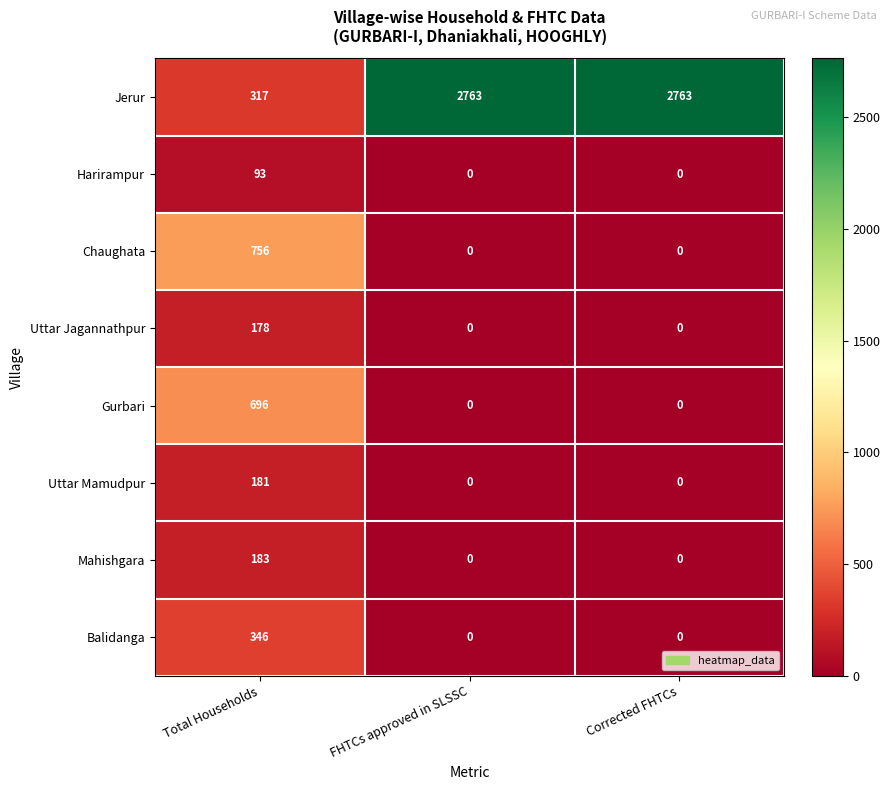

Which series changed the most between Total Households and Corrected FHTCs?

Jerur